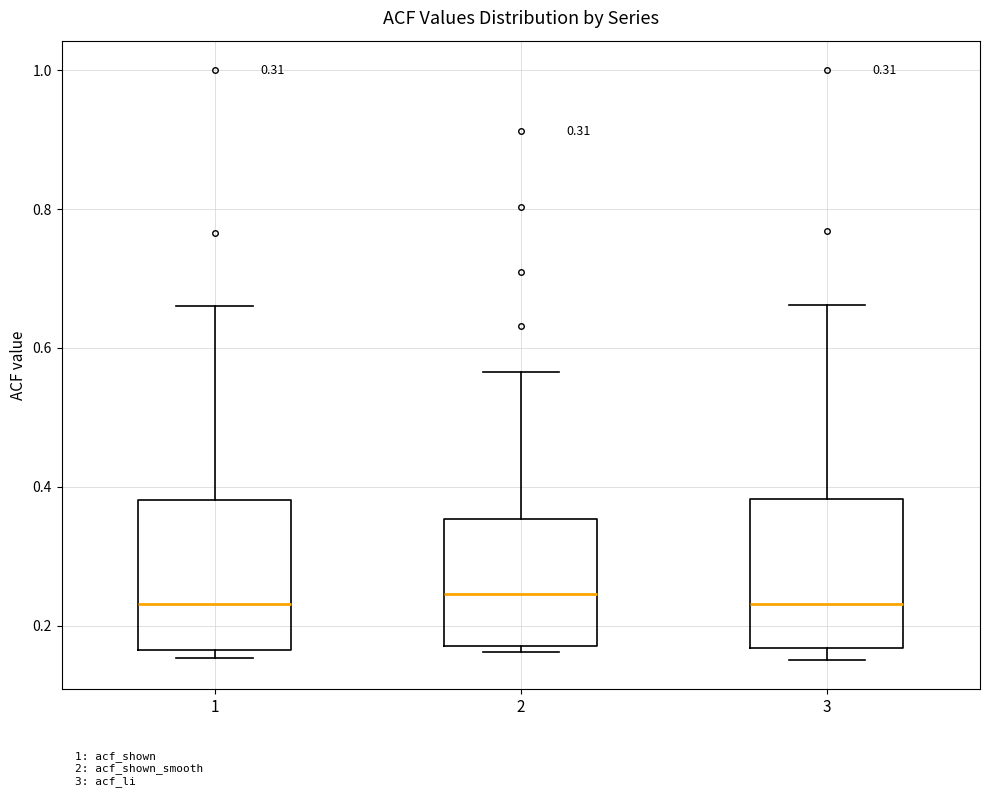

Reading left to right, transcribe this box plot: for each box, give where its median line is, the range the box spans, and where its two whiskers end, as read against the y-axis. The values are not printed on the chart, so give them approximately, as read against the axis.

1: median 0.24, box 0.16 to 0.38, whiskers 0.16 (just below the box's lower edge) to 0.66
2: median 0.24, box 0.18 to 0.36, whiskers 0.16 to 0.56
3: median 0.24, box 0.16 to 0.38, whiskers 0.16 (just below the box's lower edge) to 0.66